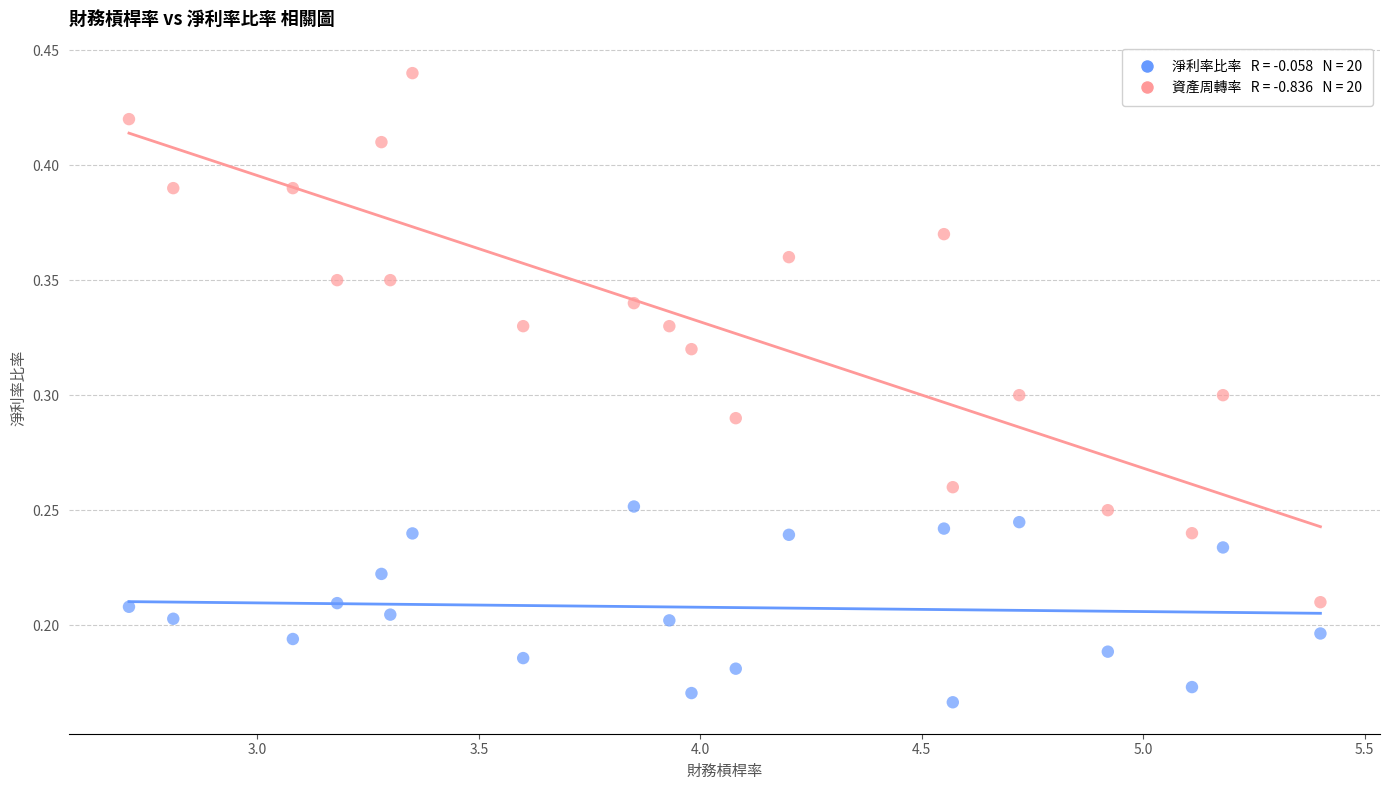

Across all data points, what is the range of X values (max minus min)?

2.7